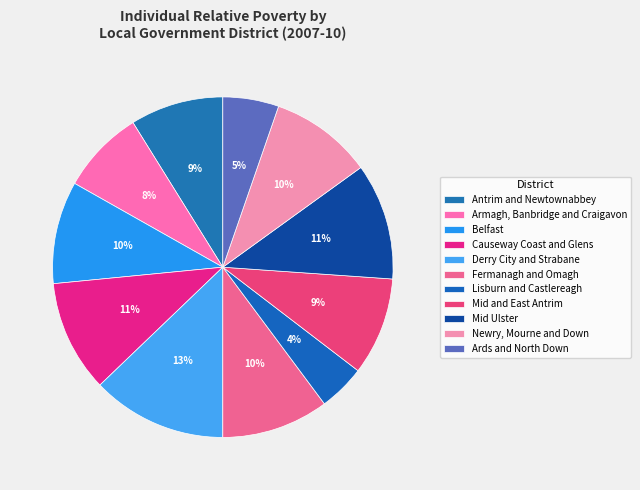

To the nearest percent, what percentage of the pie is Newry, Mourne and Down?

10%